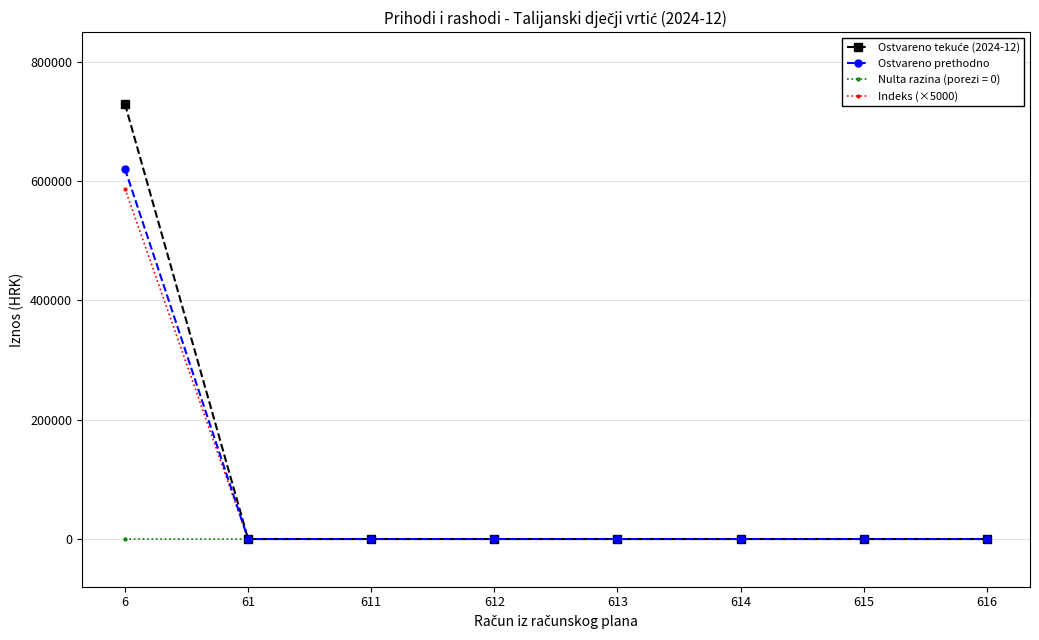

How many series are shown in this chart?

4